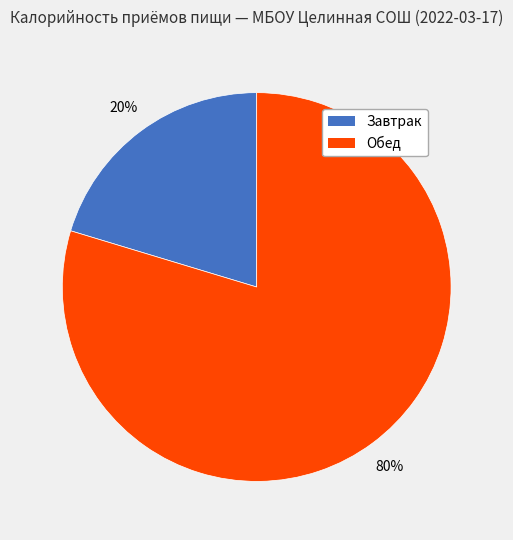

Do Обед and Завтрак together represent more than half of the pie?

Yes